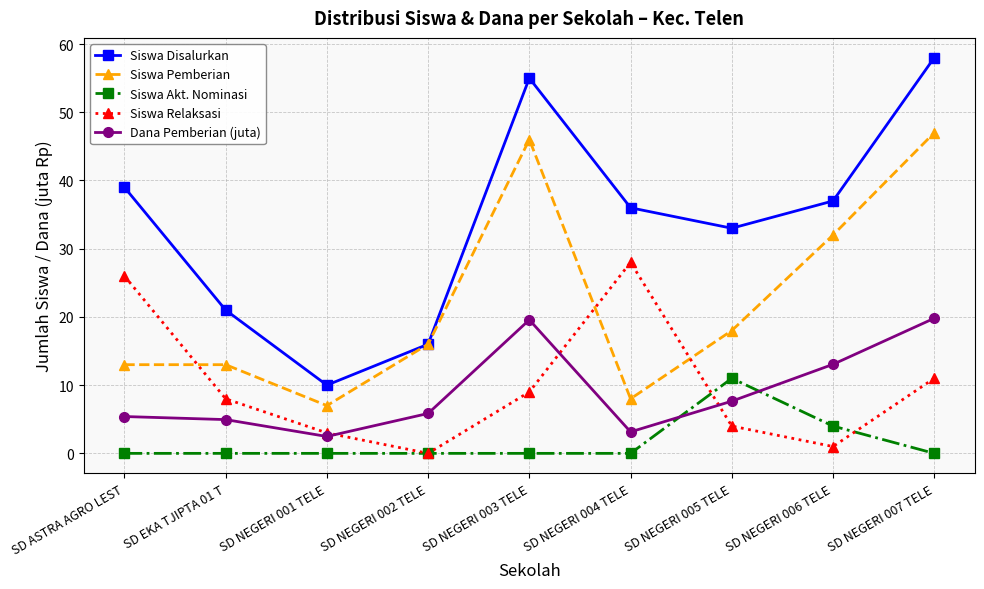

Is the value of Siswa Akt. Nominasi at SD NEGERI 002 TELE greater than the value of Siswa Pemberian at SD ASTRA AGRO LEST?

No